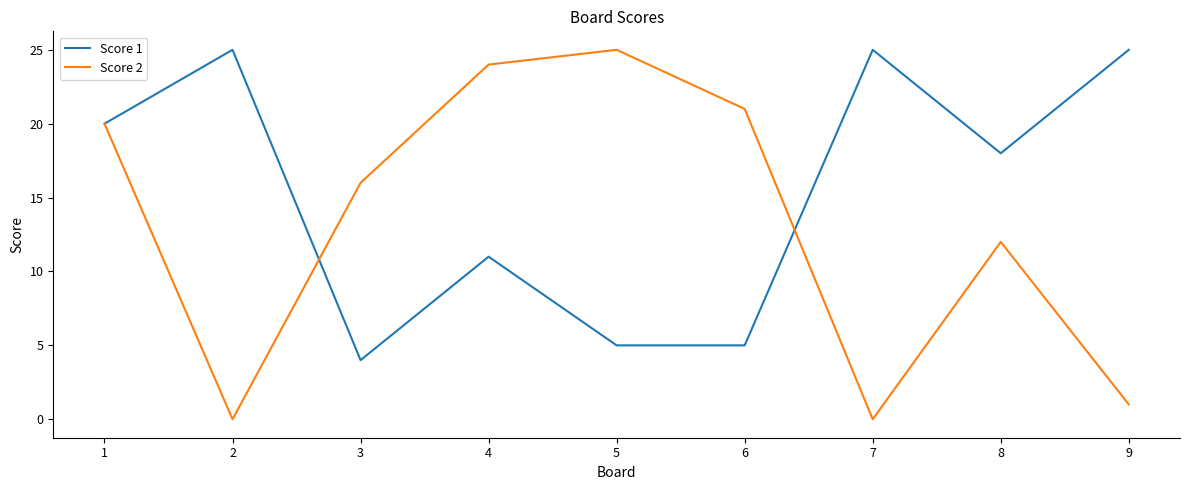

Which series has the largest total across all categories?

Score 1